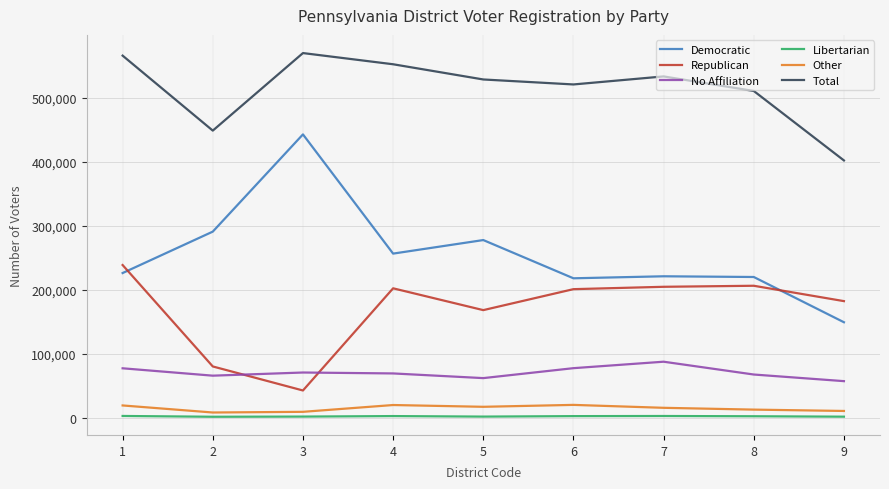

What is the minimum value for Democratic?

149361